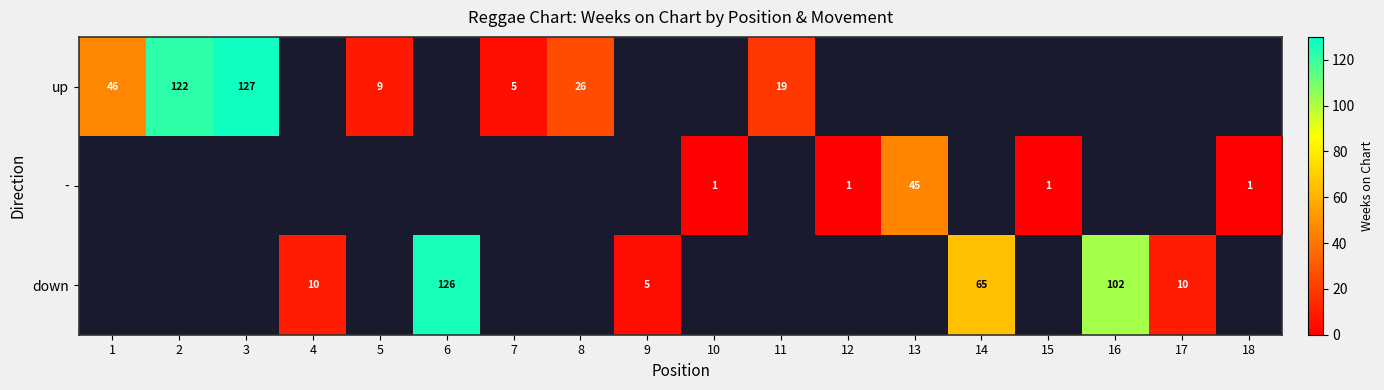

The up series shows 127 at 3. True or false?

True